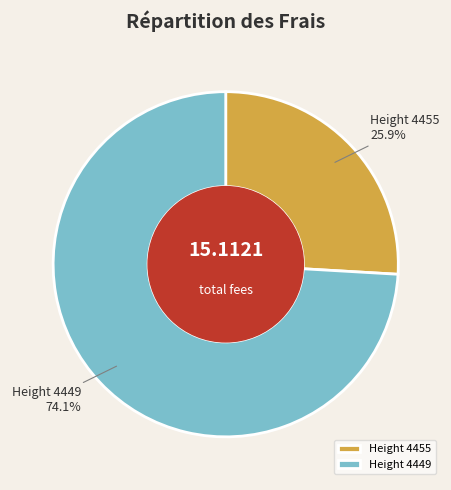

Is the sum of Height 4449 and Height 4455 greater than half?

Yes